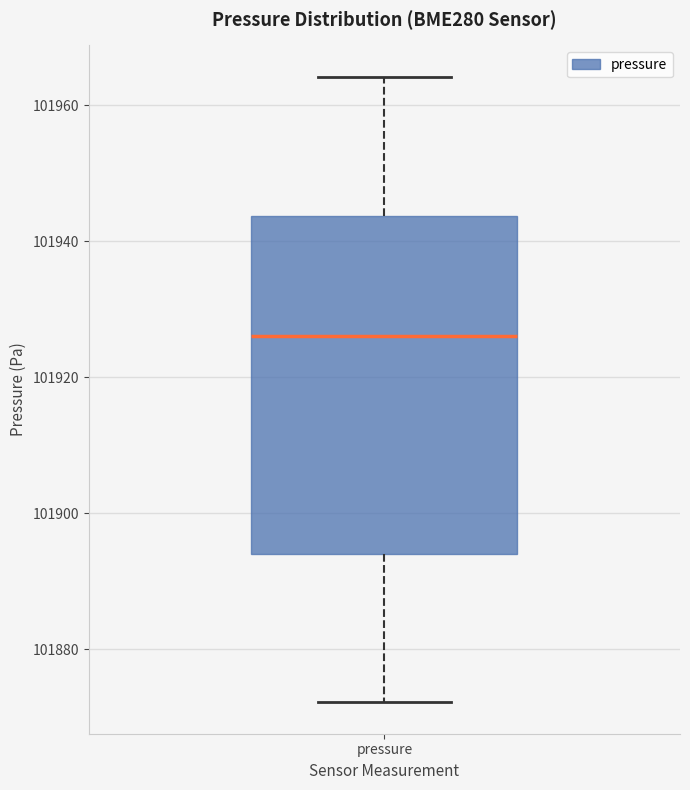

Transcribe this box plot: give where the median line is, the range the box spans, and where the two whiskers end, as read against the y-axis. The values are not printed on the chart, so give them approximately, as read against the axis.

median 101926, box 101894 to 101944, whiskers 101872 to 101964